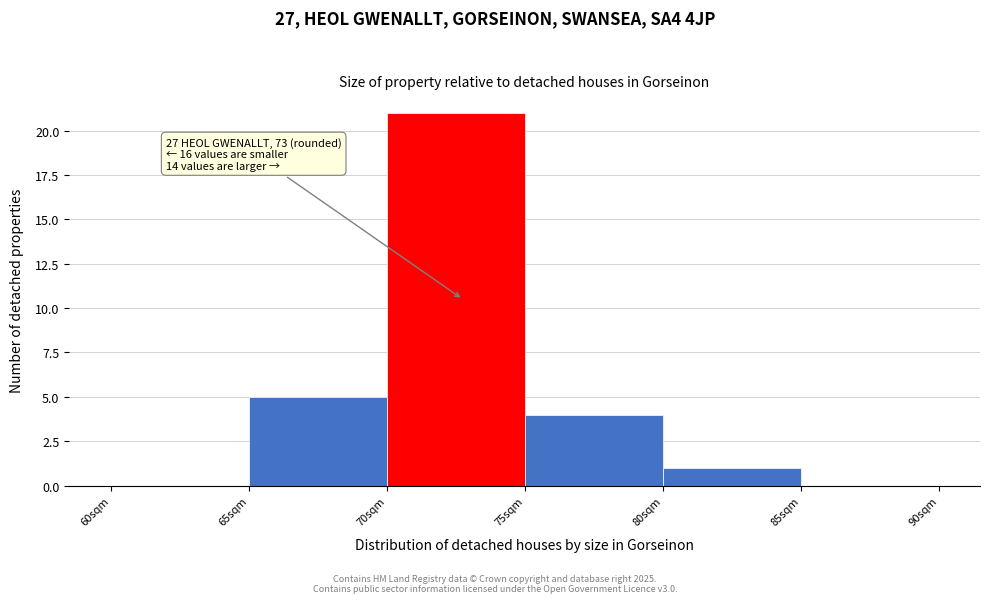

Which range on the x-axis has the tallest bar?

70 to 75